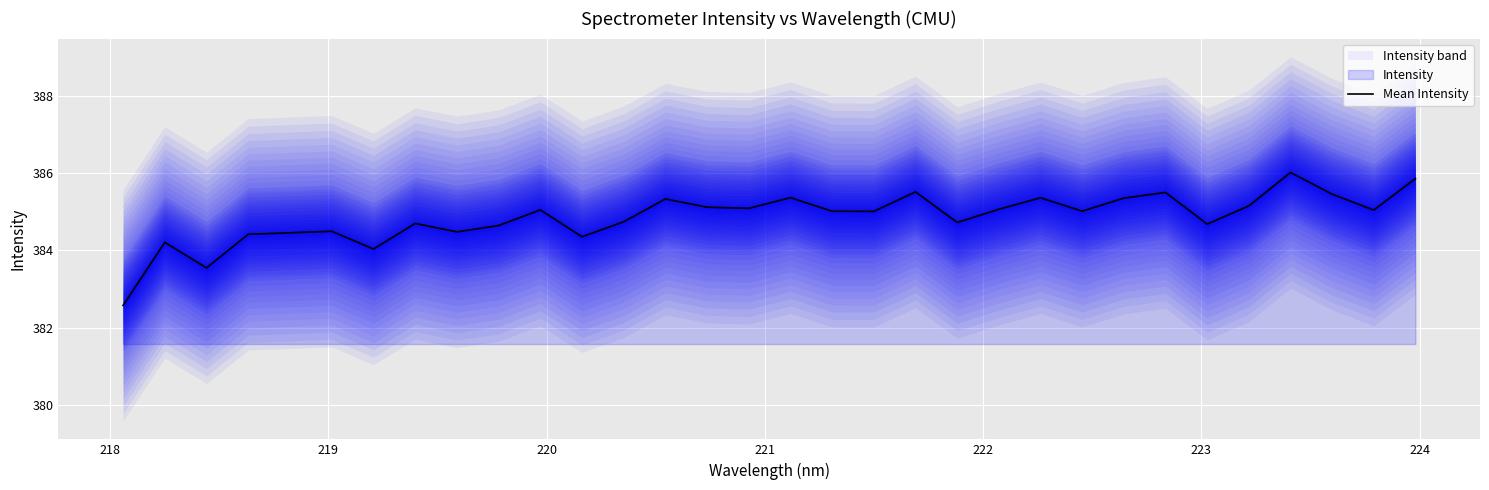

What is the maximum value for Mean Intensity?

386.0